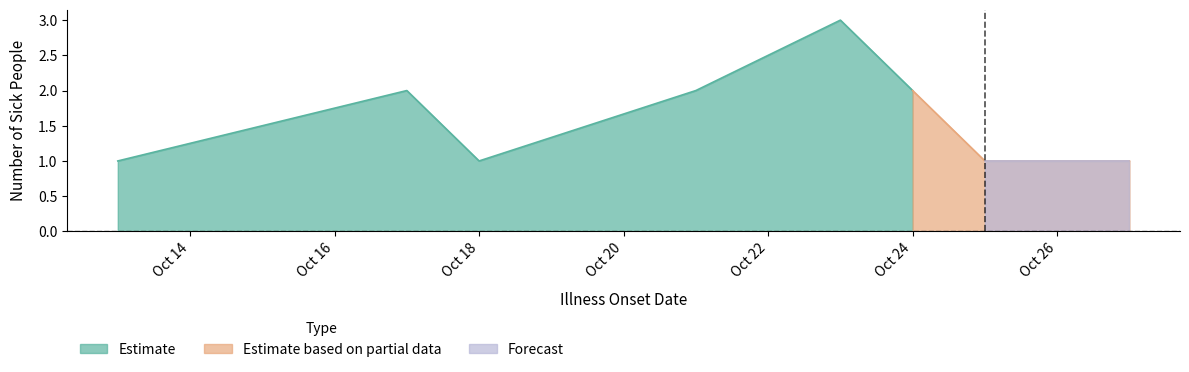

True or false: the data shows 1 at 2021-10-25.

True